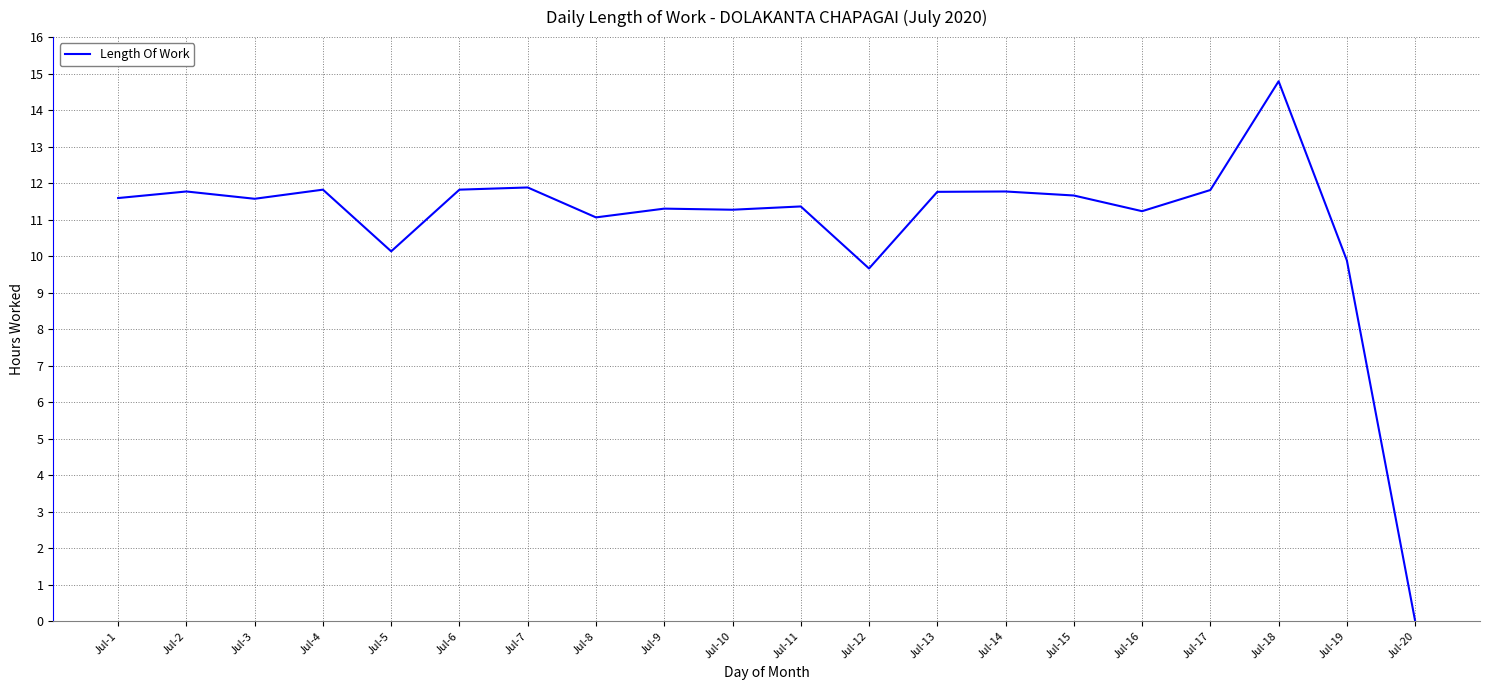

What is the difference between the second highest and second lowest values?

2.2